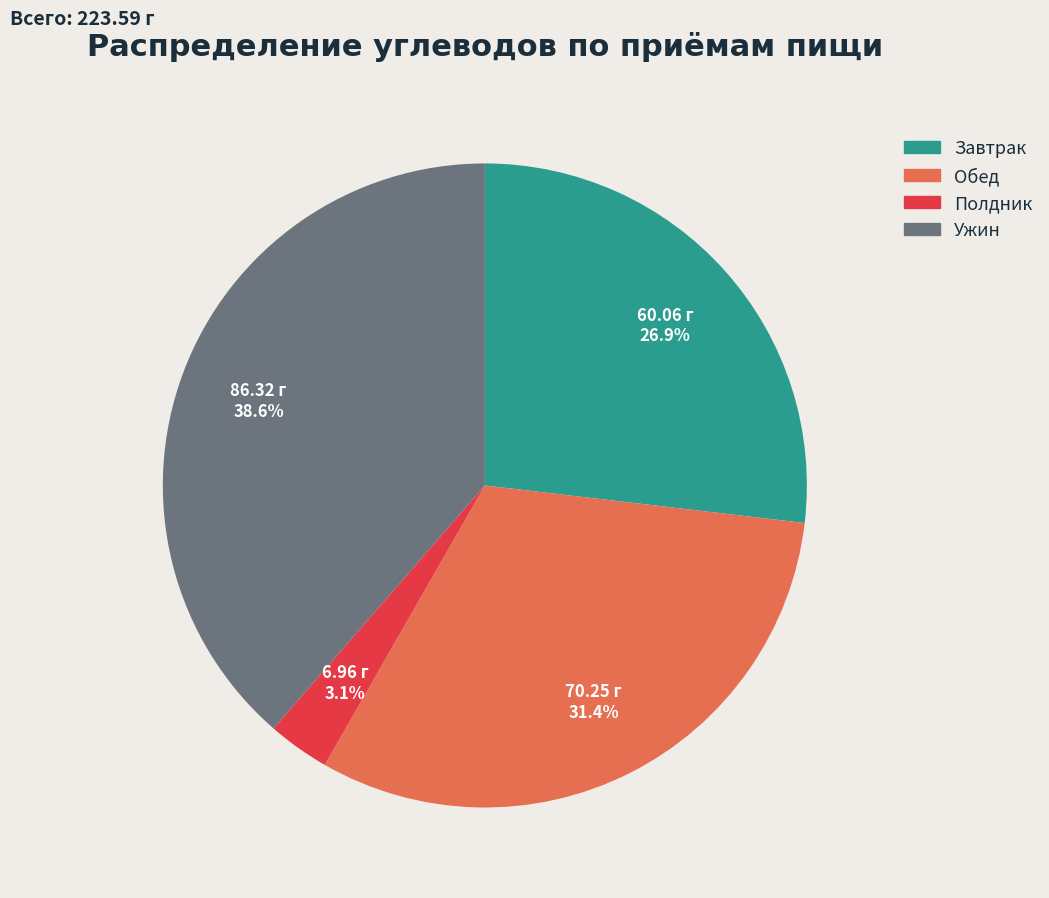

How many slices are in this pie chart?

4